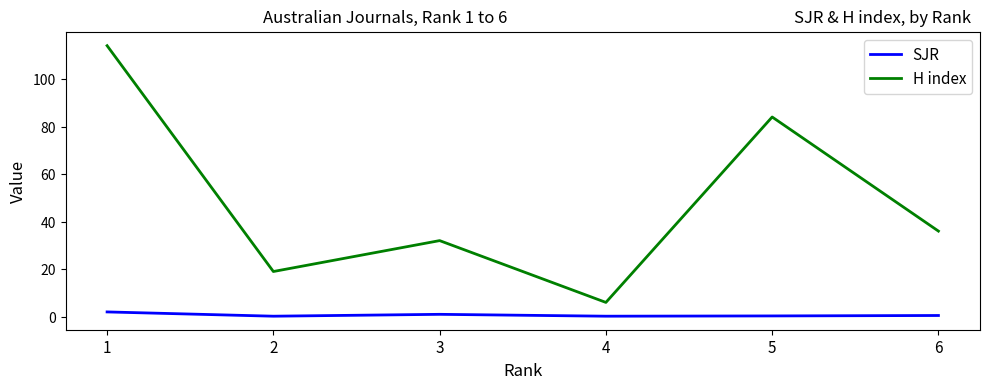

The value of SJR at 5 is 0.3. True or false?

True